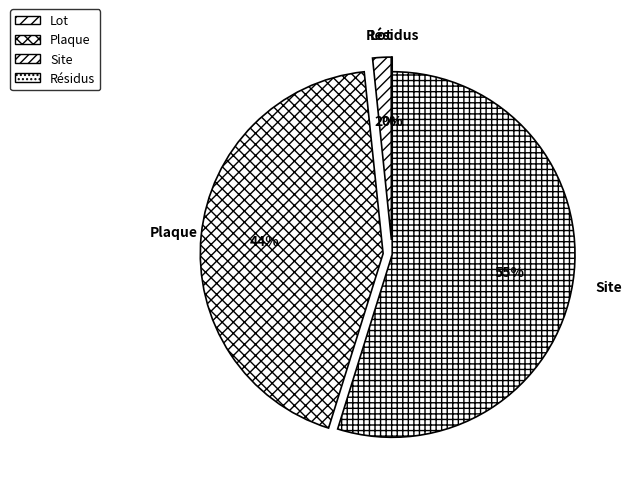

What is the largest slice in the pie chart?

Site